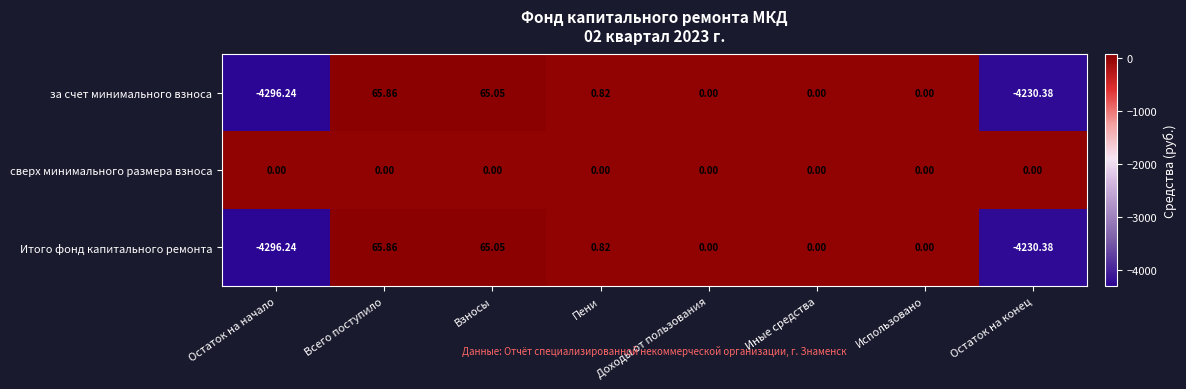

Is the value of сверх минимального размера взноса at Взносы greater than the value of за счет минимального взноса at Остаток на конец?

Yes